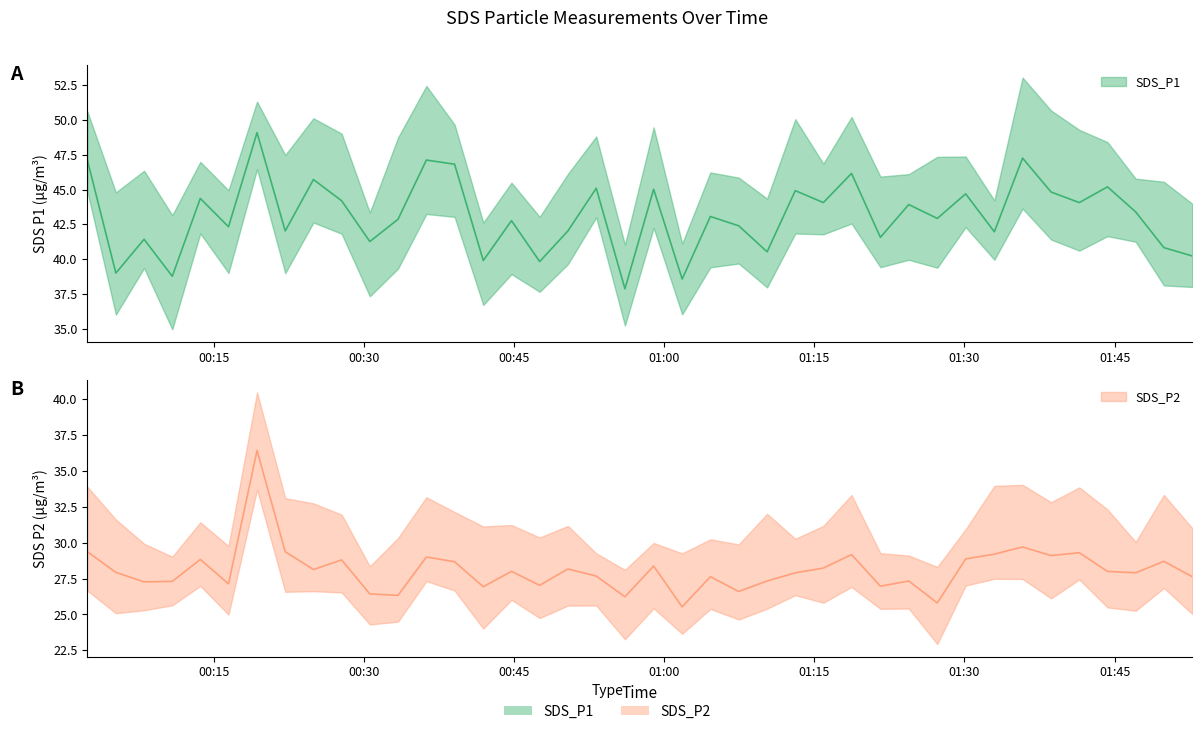

True or false: SDS_P1 and SDS_P2 intersect in this chart.

False